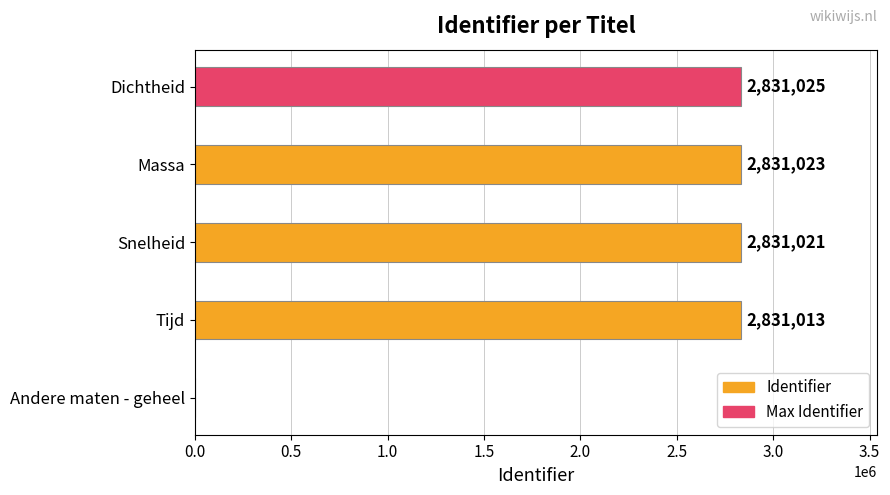

What is the ratio of the value at Dichtheid to the value at Tijd?

1.0